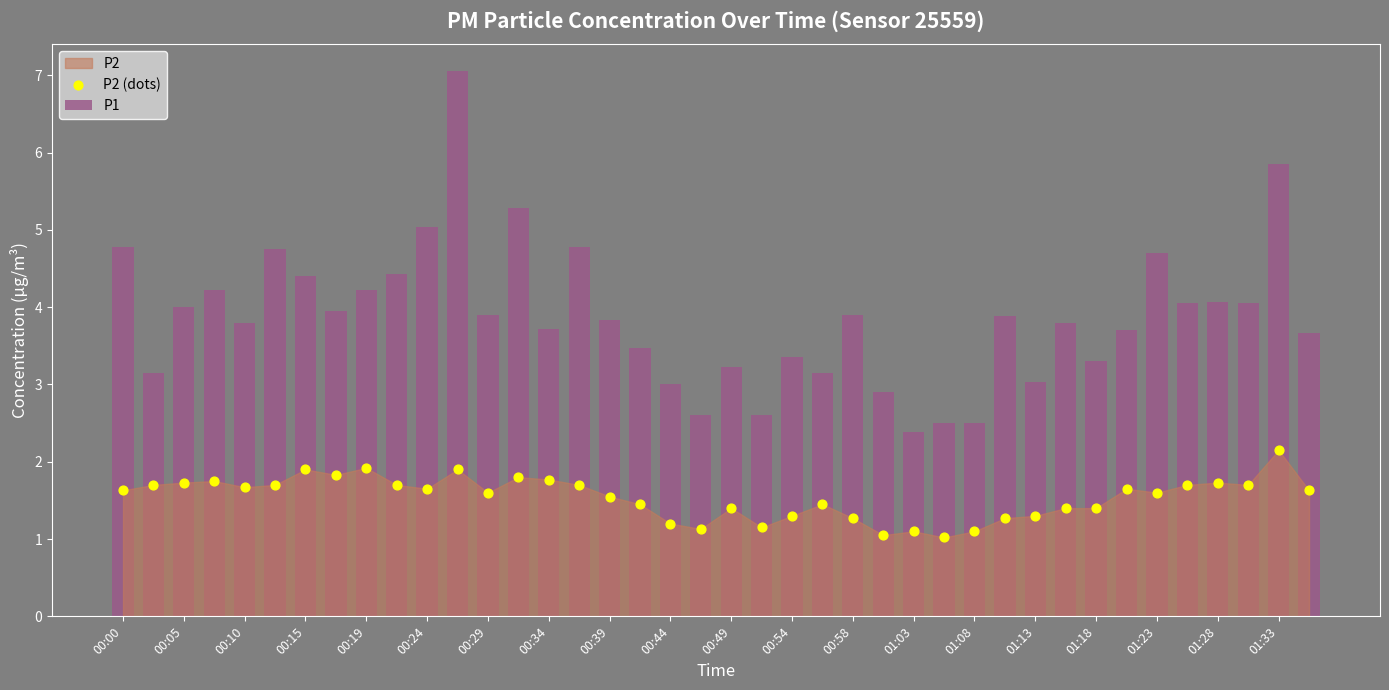

Is the value of P2 (dots) at 01:18 greater than the value of P1 at 00:54?

No